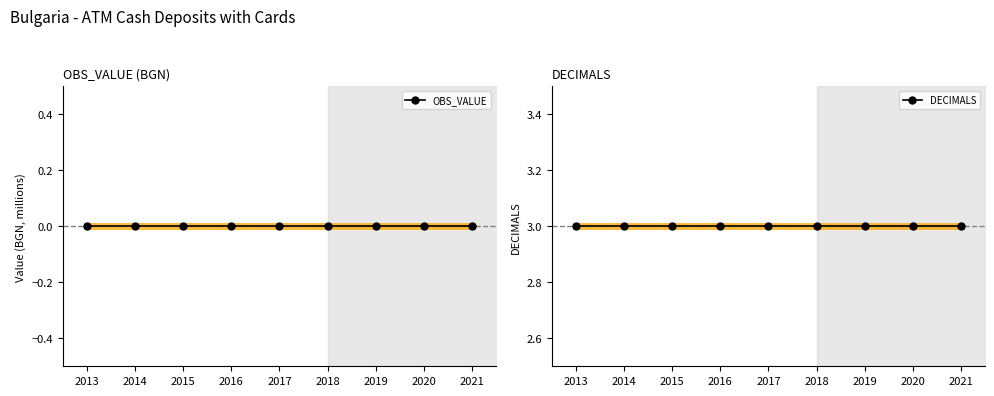

At how many categories does at least one series exceed 0?

9